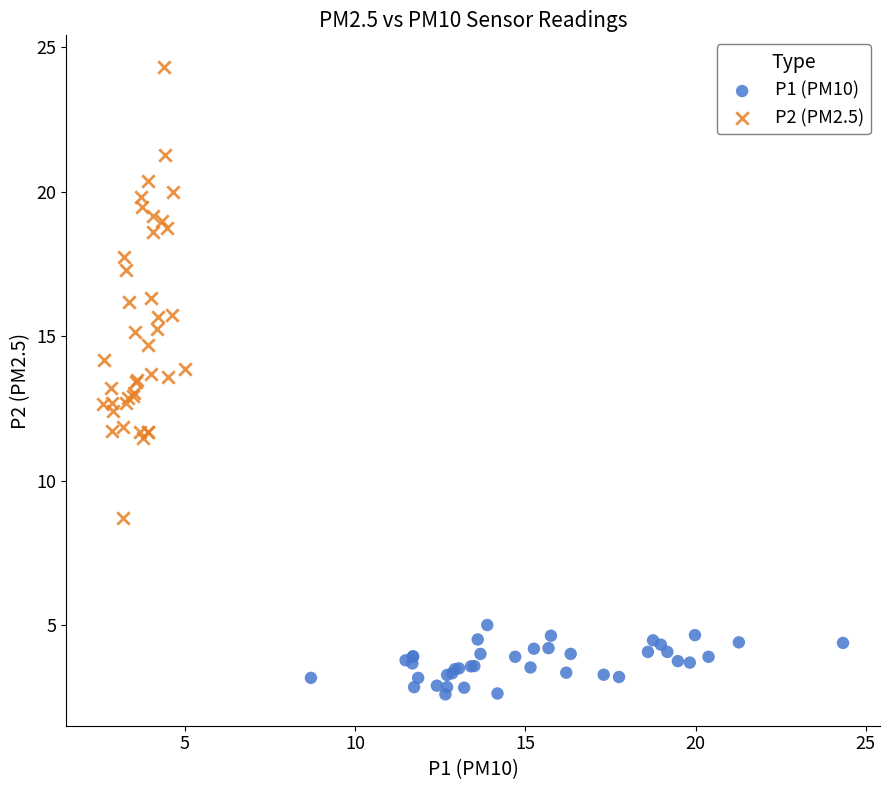

What are all the series names shown in the legend?

P1 (PM10), P2 (PM2.5)